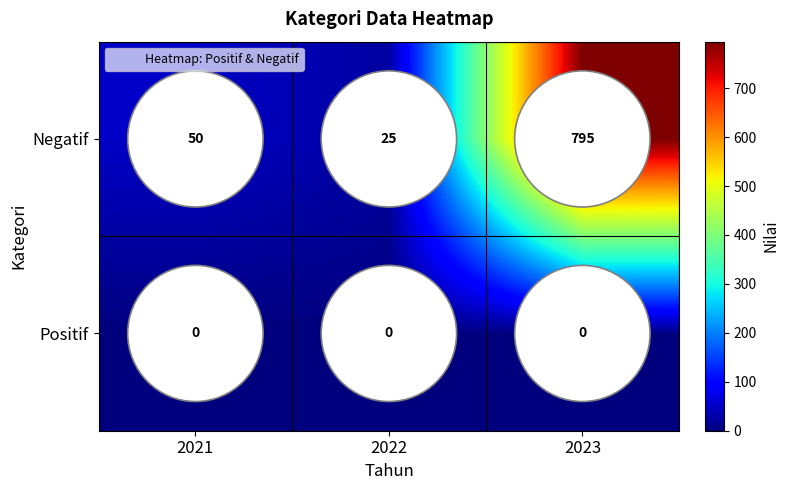

Which label corresponds to the largest value in the chart?

2023